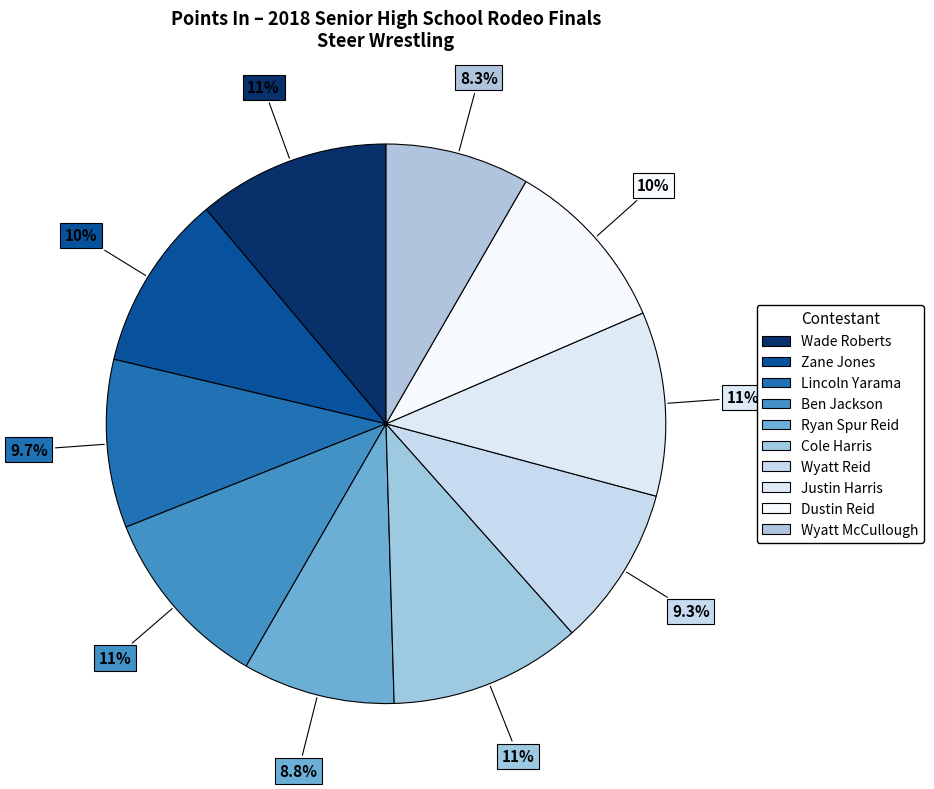

Count the number of slices in the pie.

10